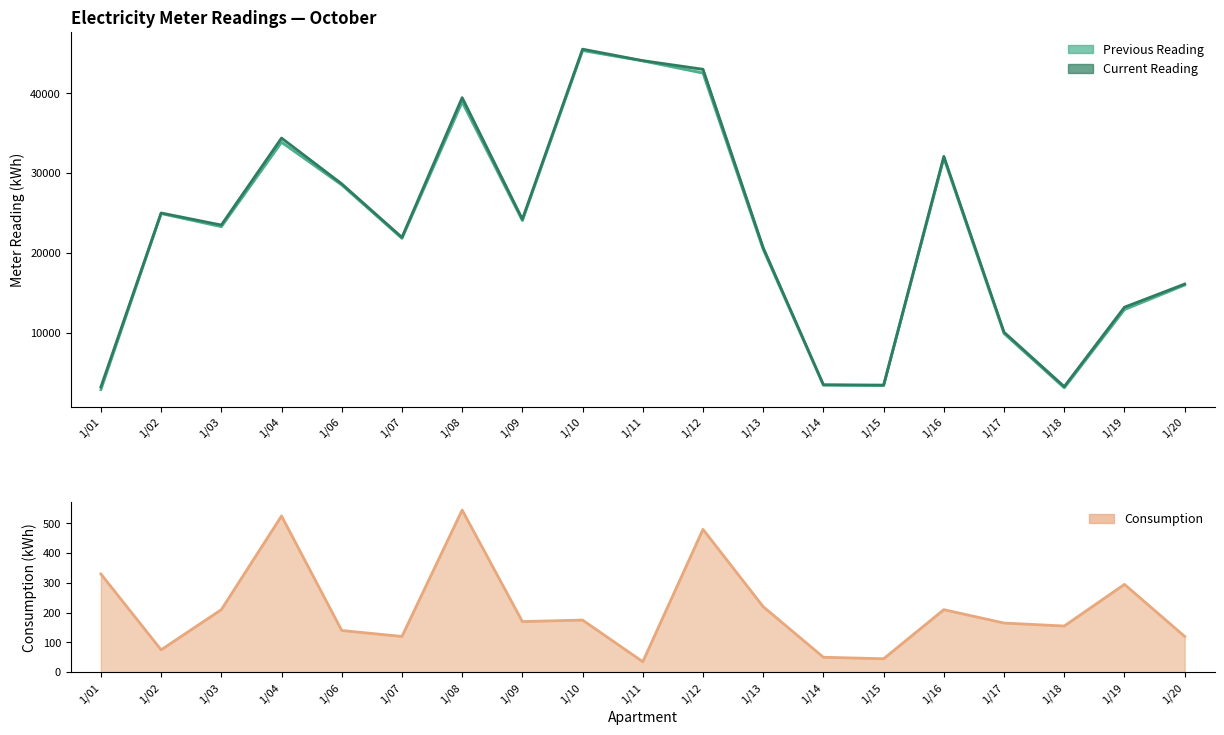

At which category is the sum across all series the highest?

1/10